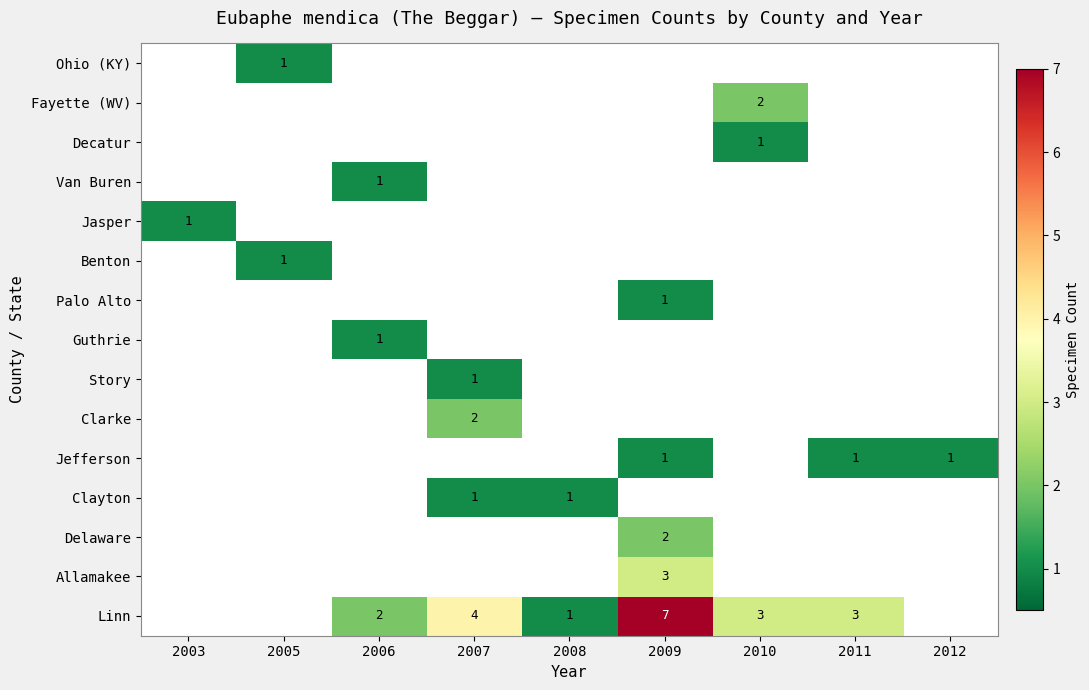

True or false: Jasper has a value of 1 at 2003.

True